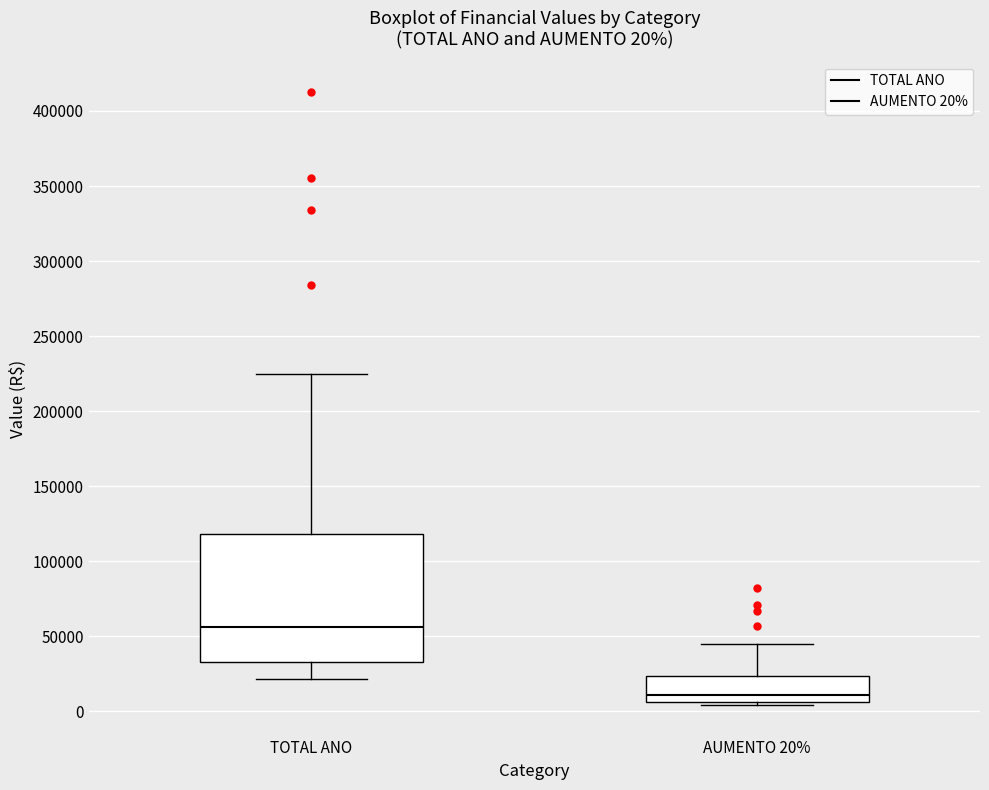

Comparing the boxes themselves (not the whiskers), which one is the tallest?

TOTAL ANO